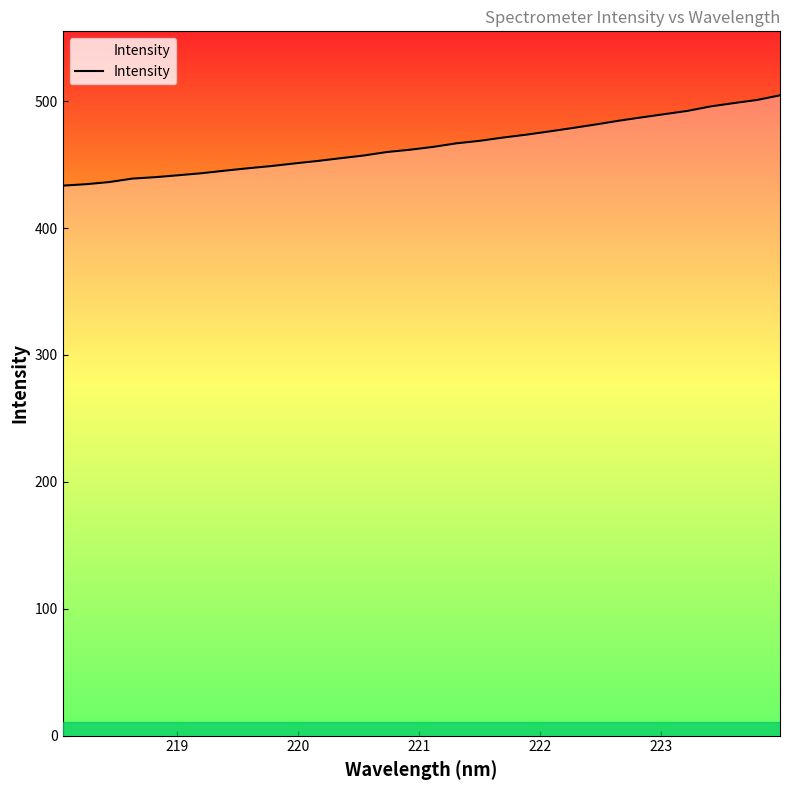

What is the difference between the maximum and minimum values?

71.2